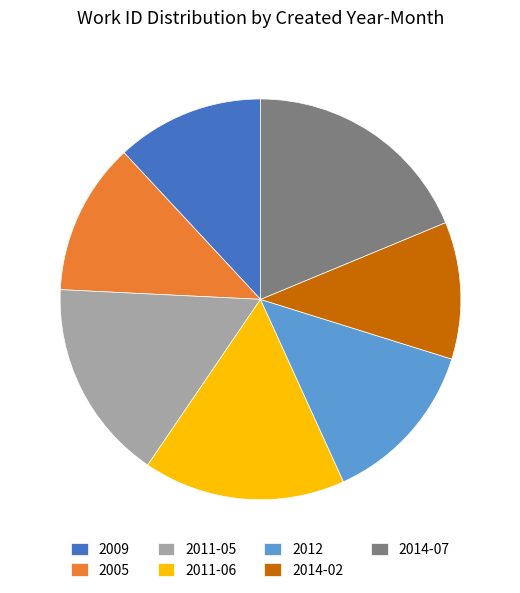

Which category has the biggest portion of the pie?

2014-07